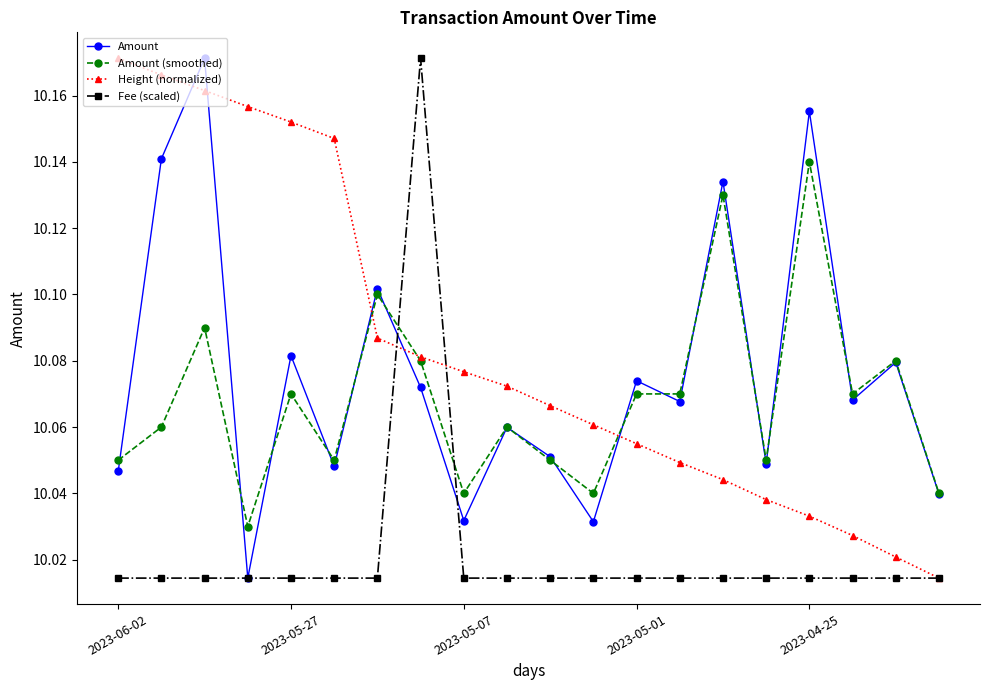

How many intersections are there between Height (normalized) and Amount?

5